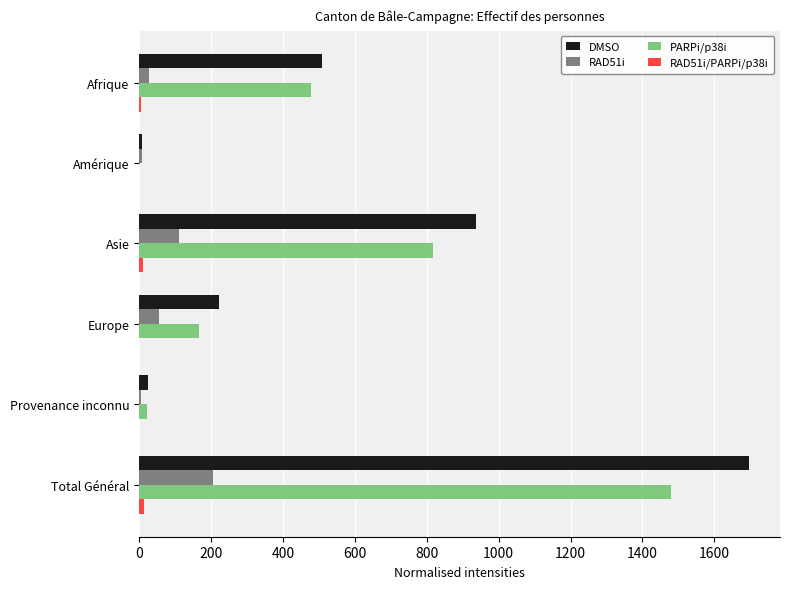

What is the sum of all DMSO values?

3396